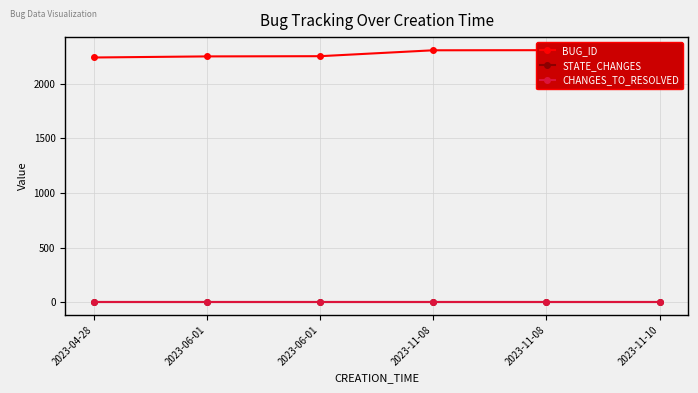

Which series changed the most between 2023-04-28 and 2023-06-01?

BUG_ID